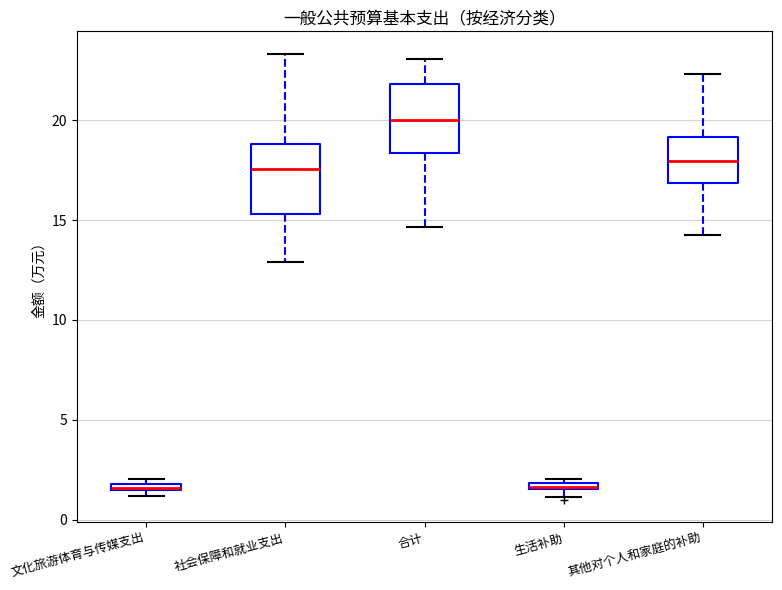

Where does the lower whisker of the box for 合计 end on the y-axis? The values are not printed on the chart, so give them approximately, as read against the axis.

14.5